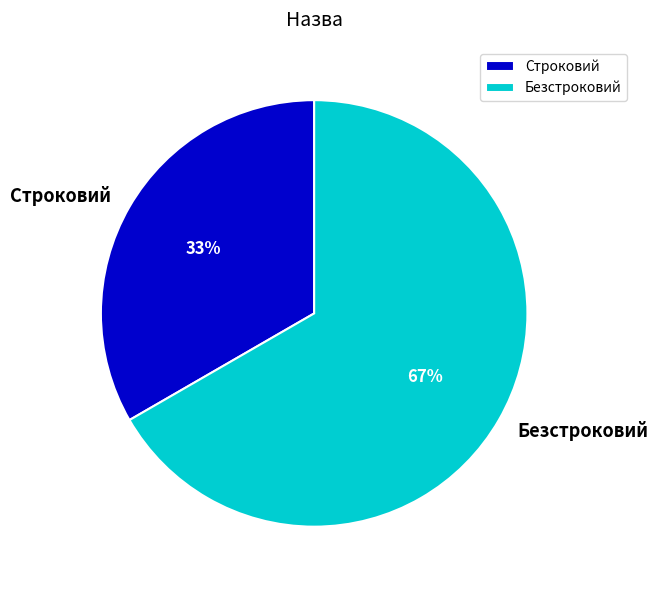

How many segments does this pie chart have?

2